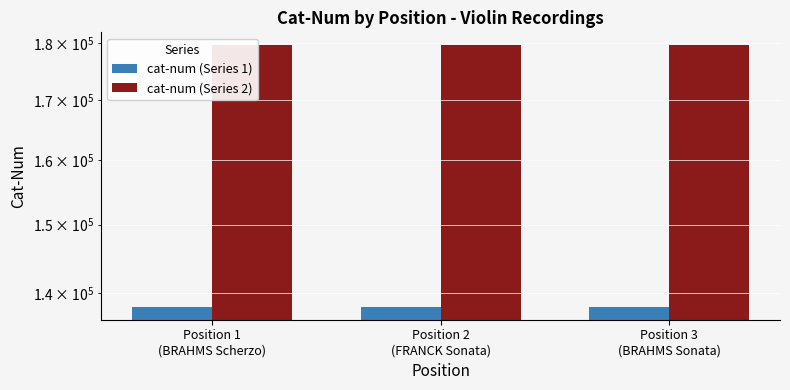

What is the total value across all series at Position 2
(FRANCK Sonata)?

317705.9